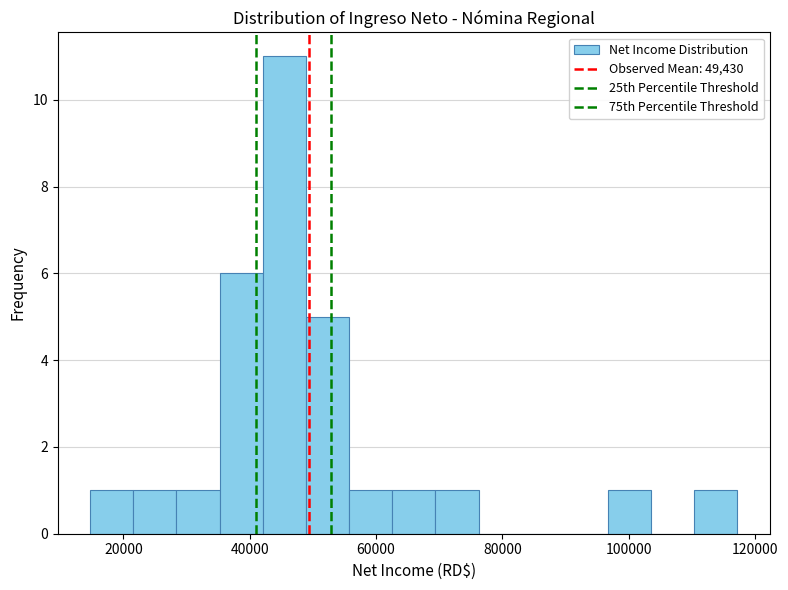

Read against the x-axis, roughly where is the centre of the tallest bar?

46000